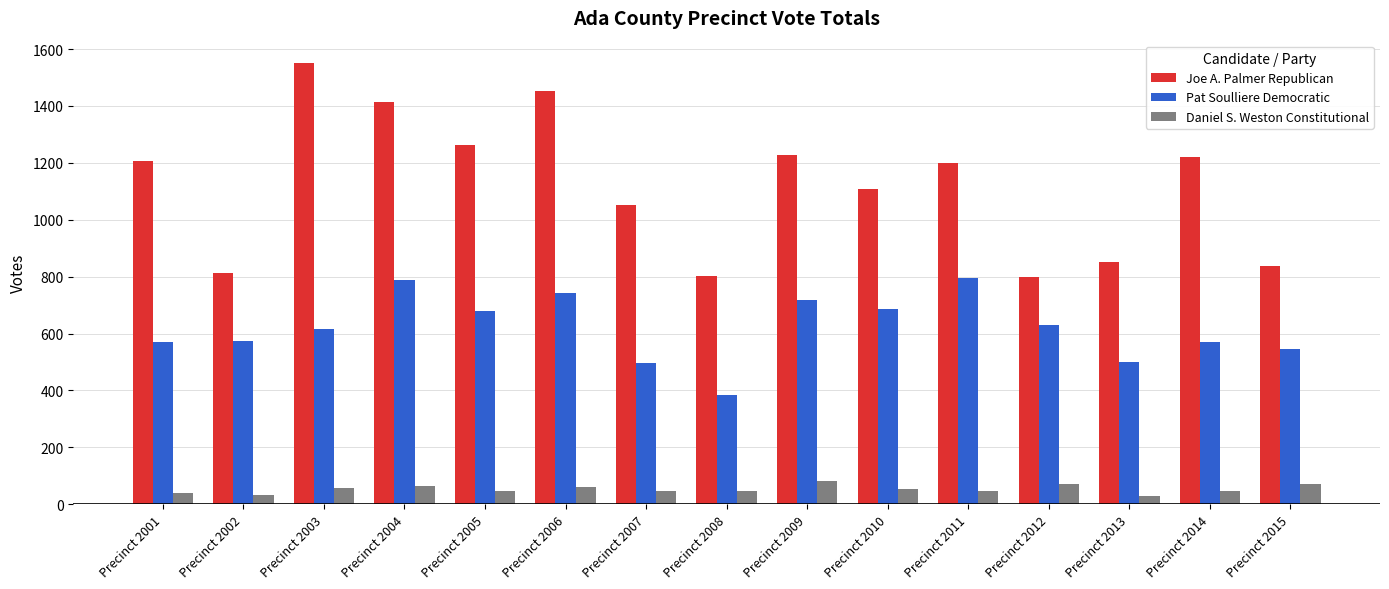

The Pat Soulliere Democratic series shows 546 at Precinct 2015. True or false?

True